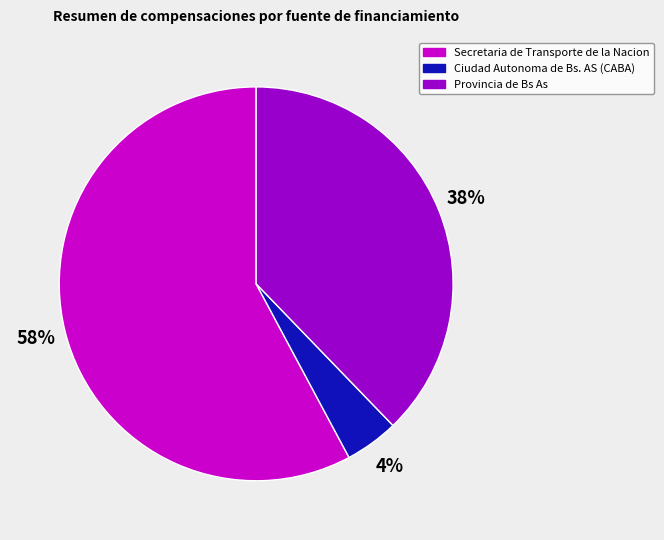

How many segments does this pie chart have?

3